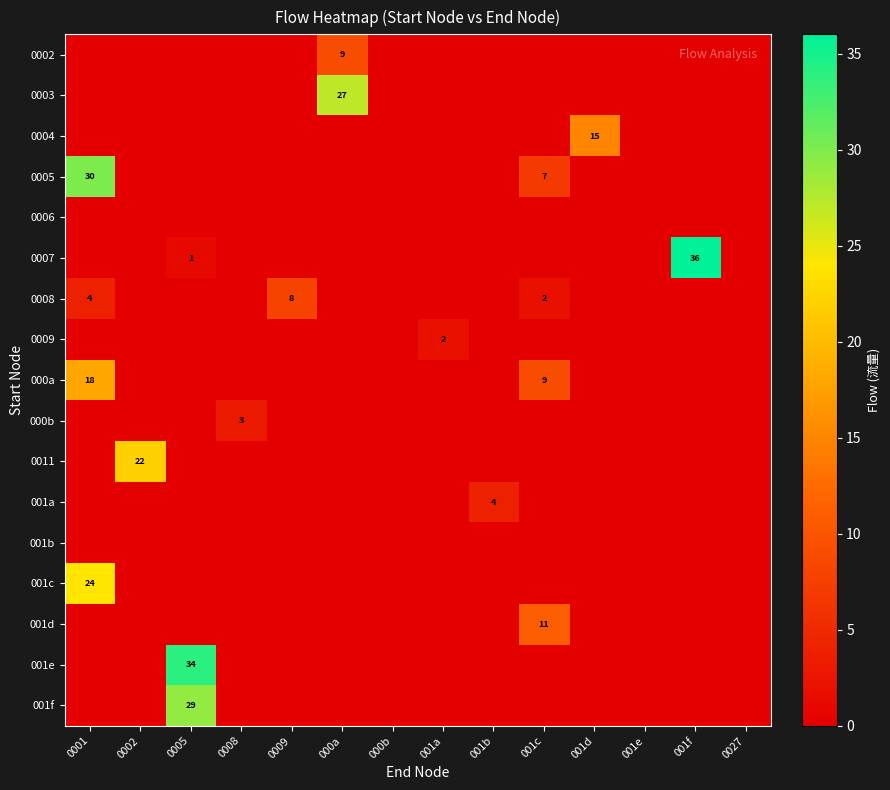

The value of 000a at 0027 is 0. True or false?

True